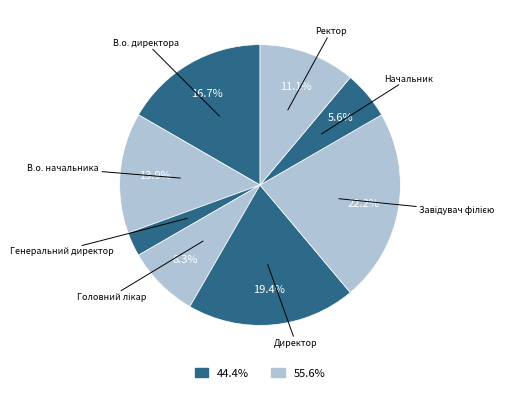

How many slices are in this pie chart?

8